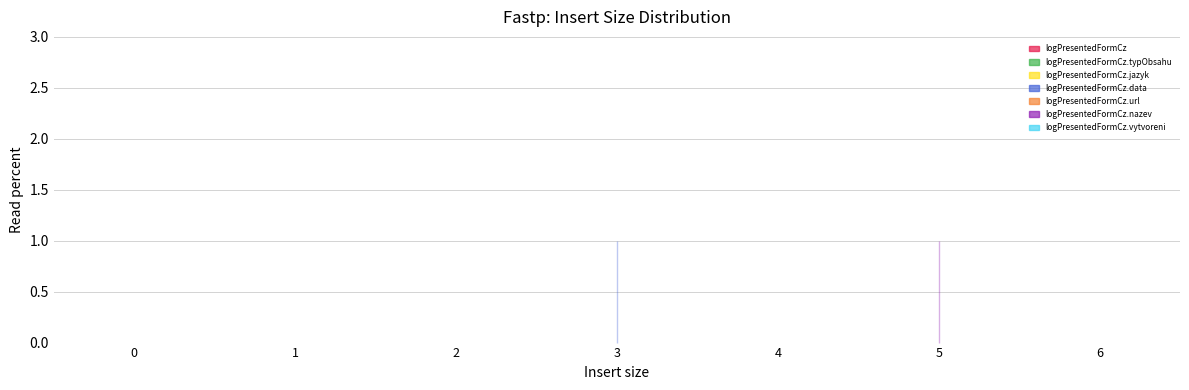

How many lines are shown in the chart?

2